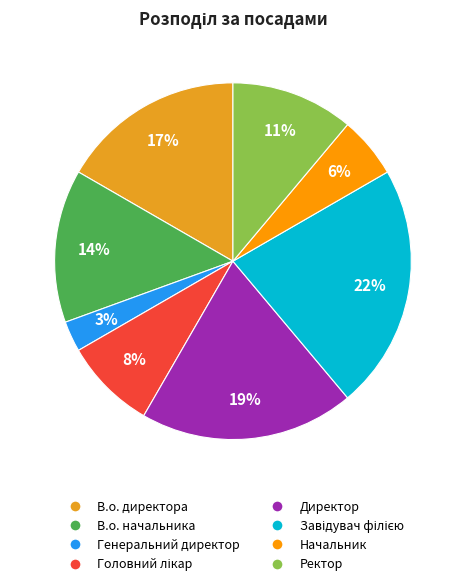

To the nearest percent, what is the average slice percentage?

12%